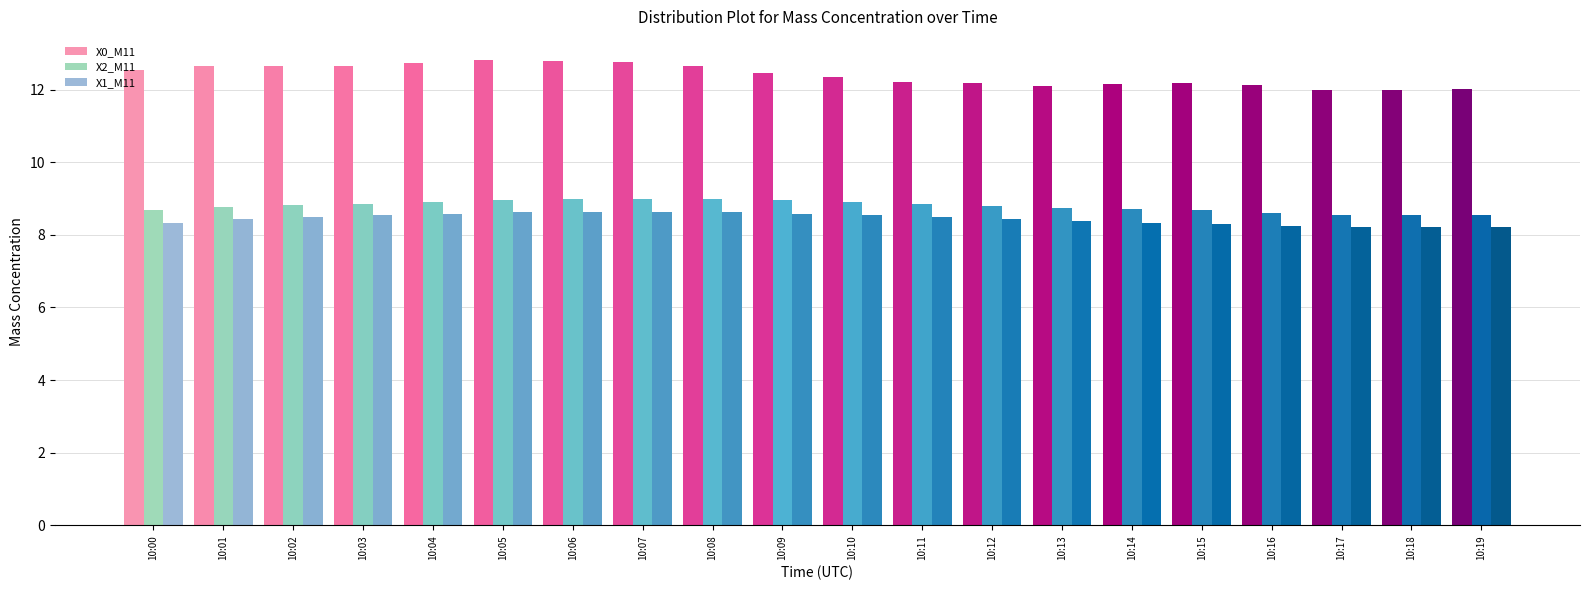

What is the value of the X1_M11 bar at the 9th from the left?

8.6